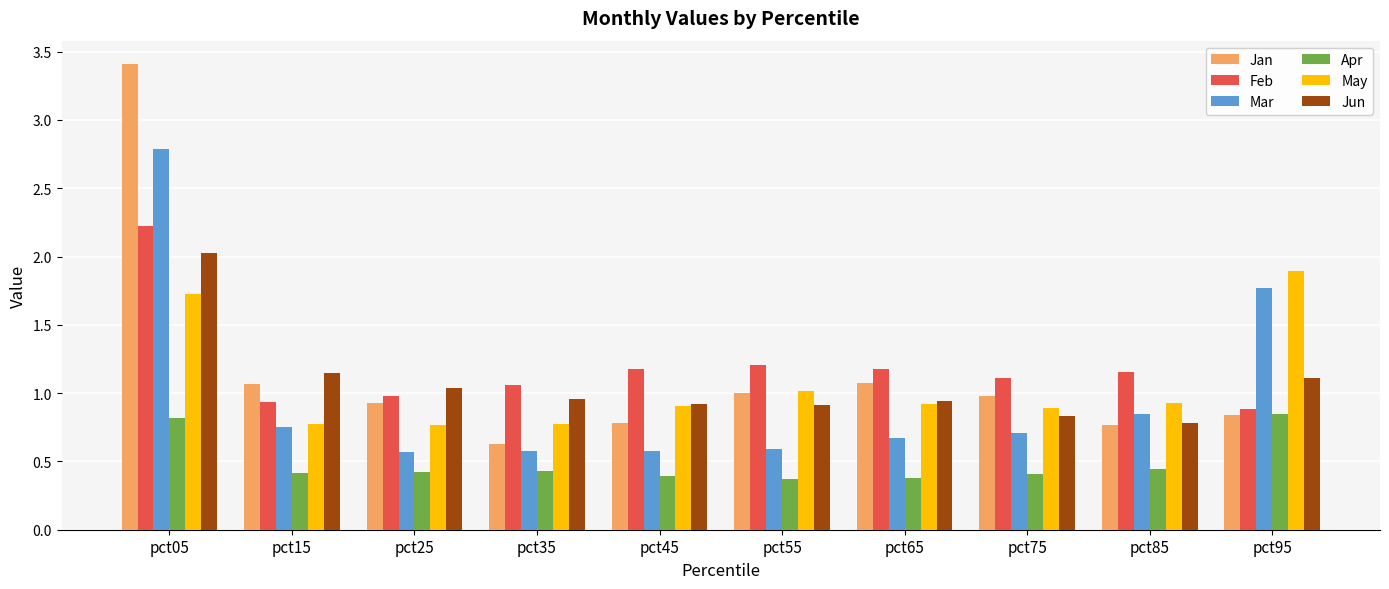

Which label corresponds to the largest value in the chart?

pct05